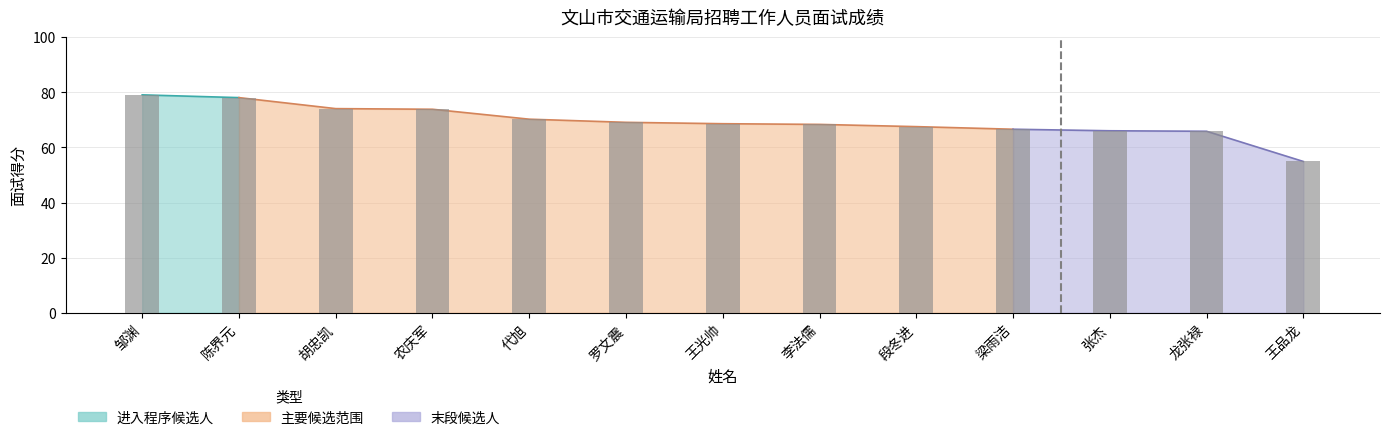

How many bars are there in total?

13